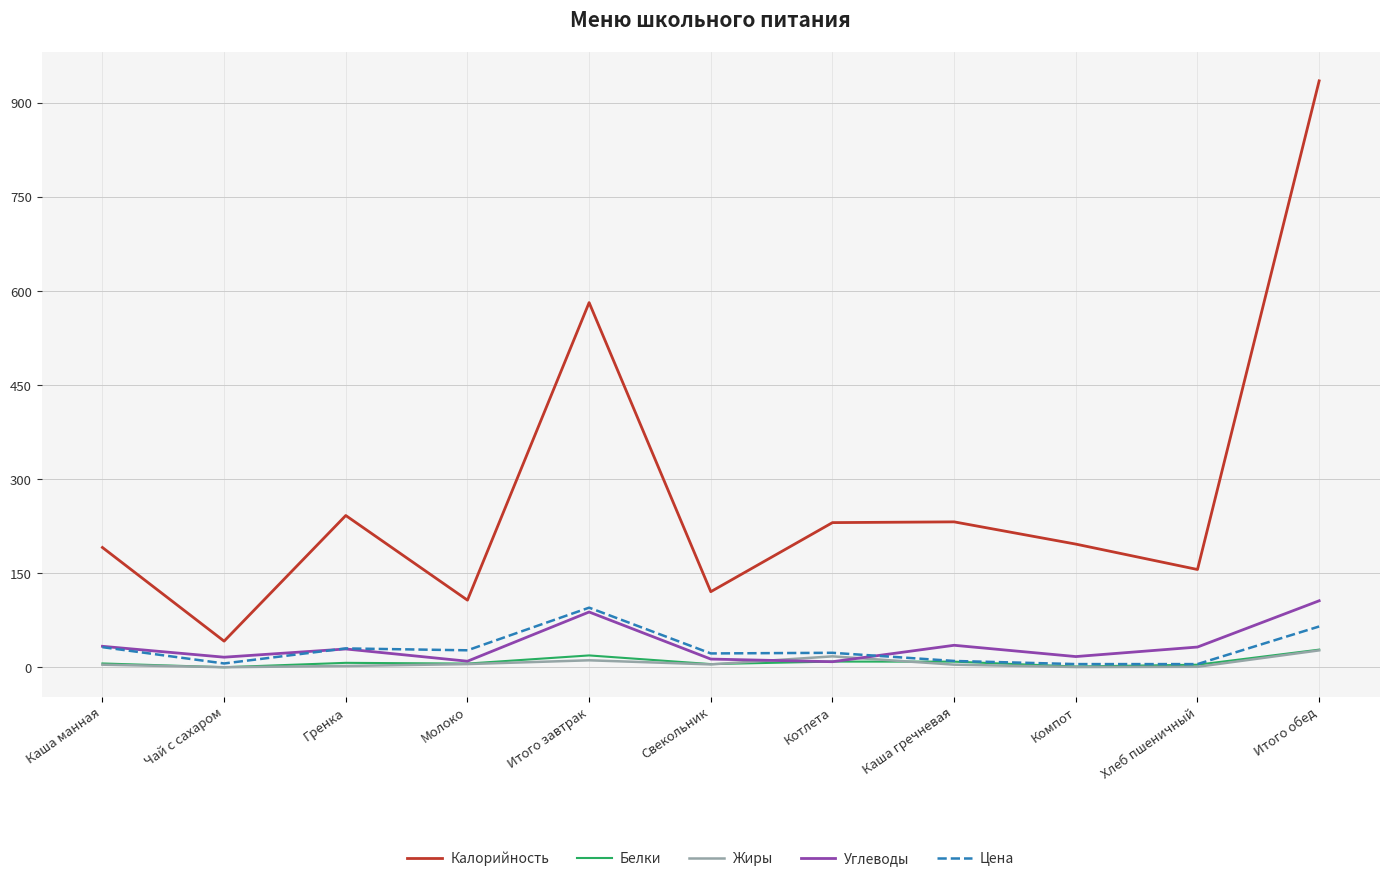

The Цена series shows 27.0 at Молоко. True or false?

True